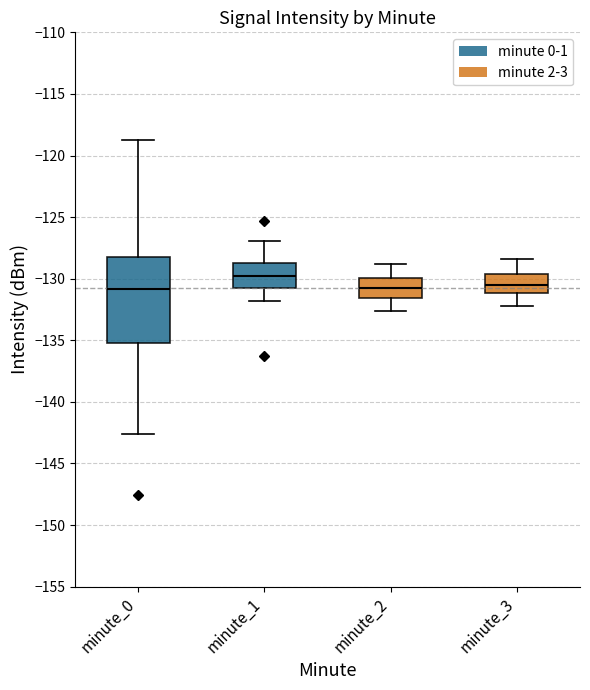

Which box has the highest median line?

minute_1